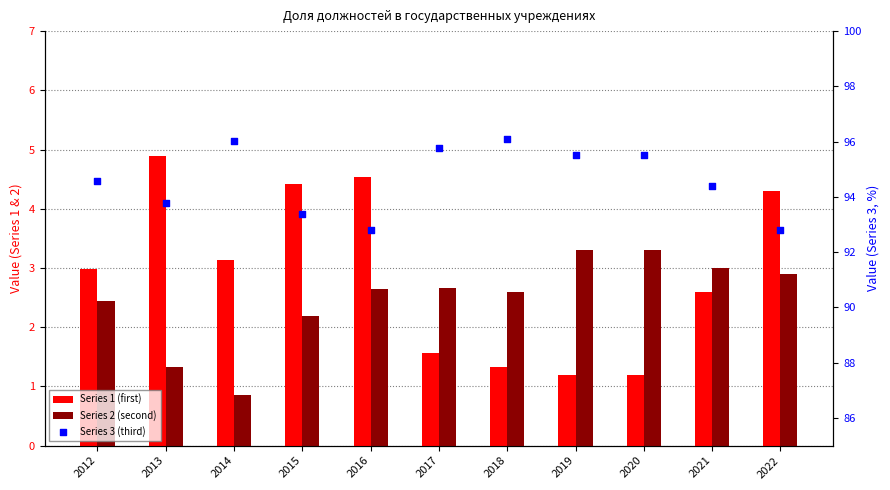

Which series reaches the minimum Y coordinate?

Series 2 (second)